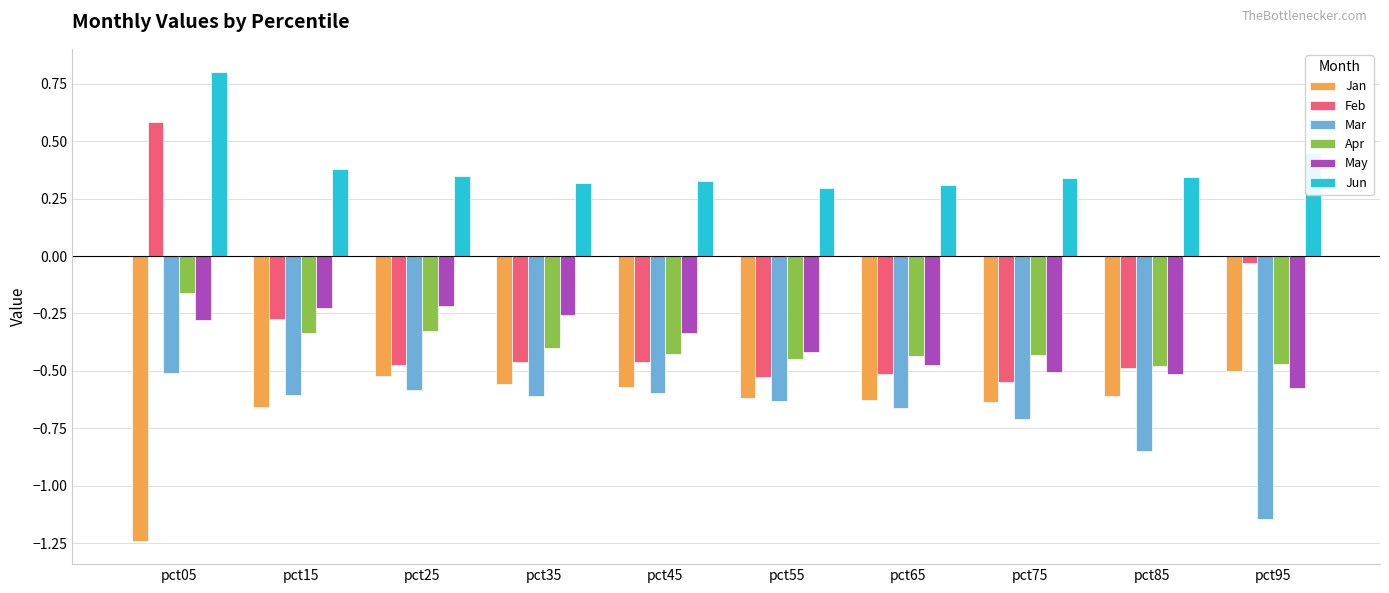

True or false: May has a value of -0.2 at pct25.

True